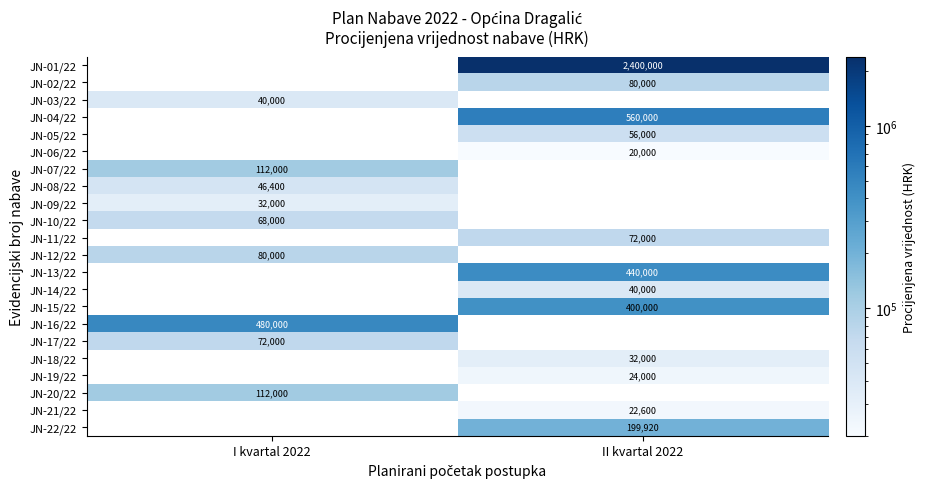

Is the value of JN-08/22 at I kvartal 2022 greater than the value of JN-16/22 at I kvartal 2022?

No